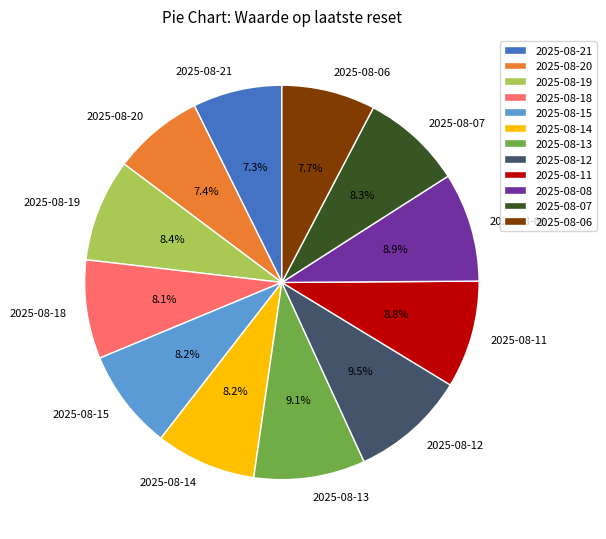

Combined, do 2025-08-07 and 2025-08-12 account for over 50%?

No